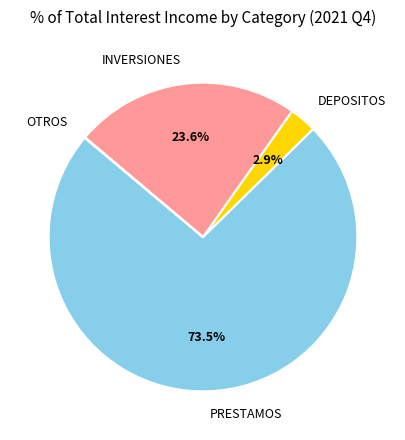

Which category accounts for the majority?

PRESTAMOS